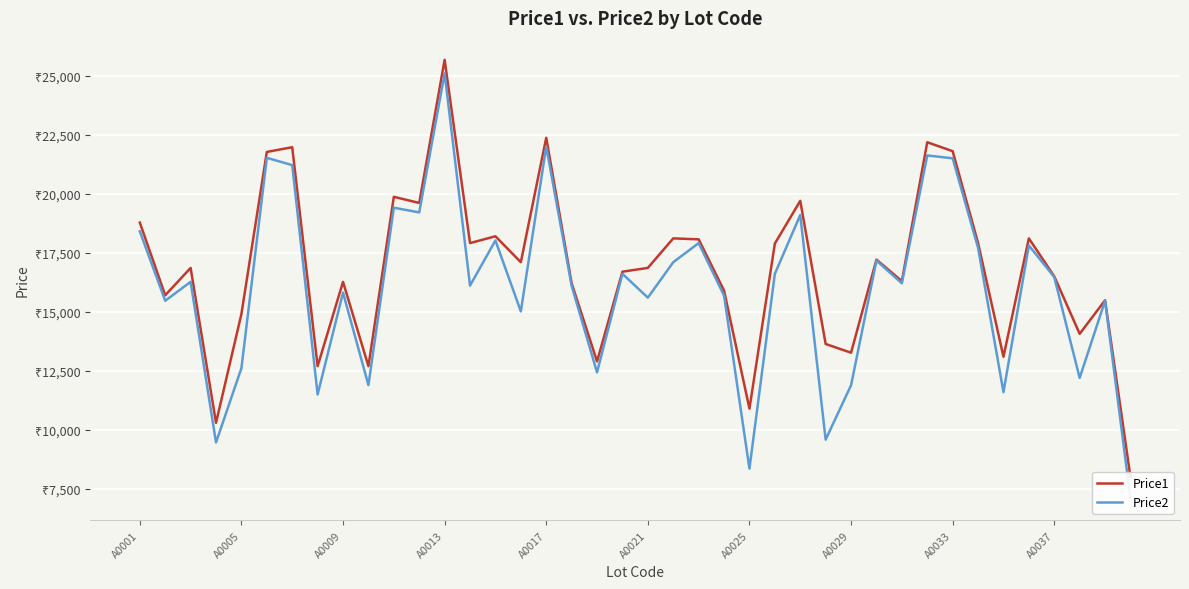

What position from the right is 25?

15